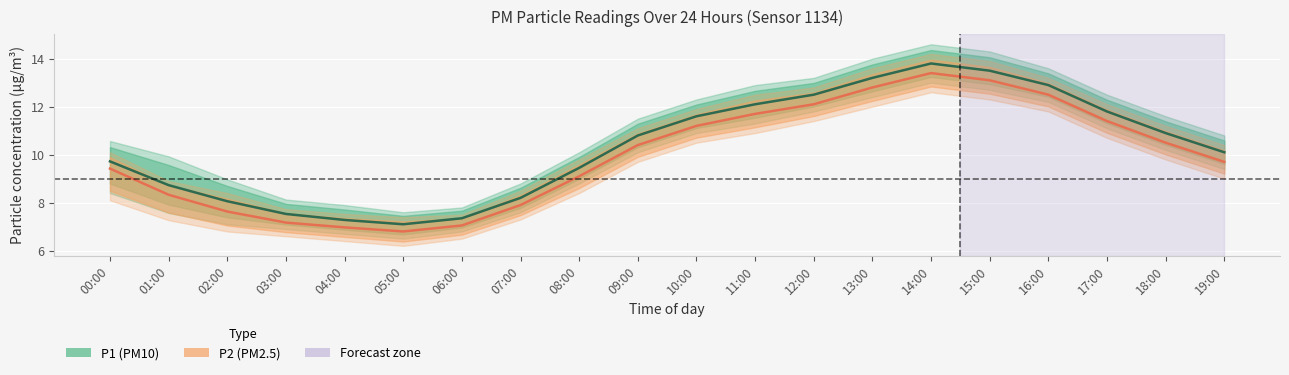

Which series changed the most between 03:00 and 12:00?

P1 (PM10)